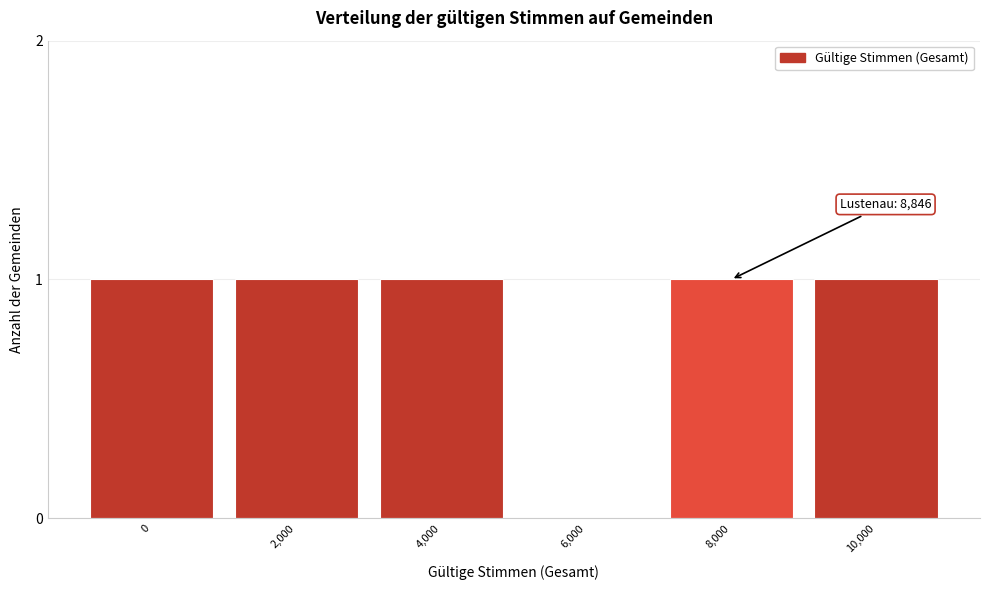

Reading left to right, list all the values displayed in this chart.

0=1	2,000=1	4,000=1	6,000=0	8,000=1	10,000=1